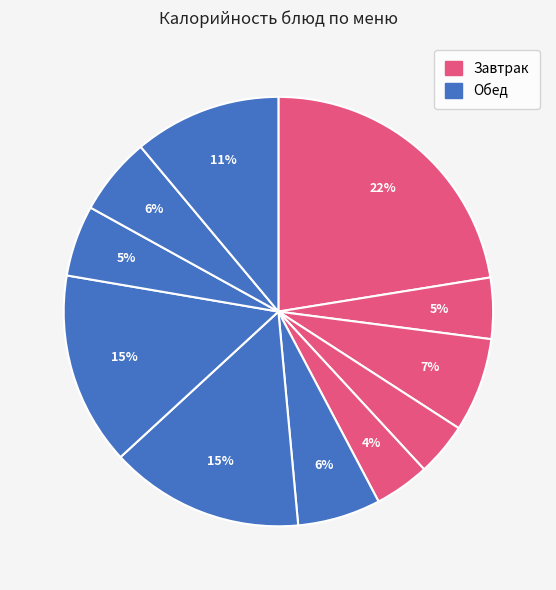

How many segments does this pie chart have?

11